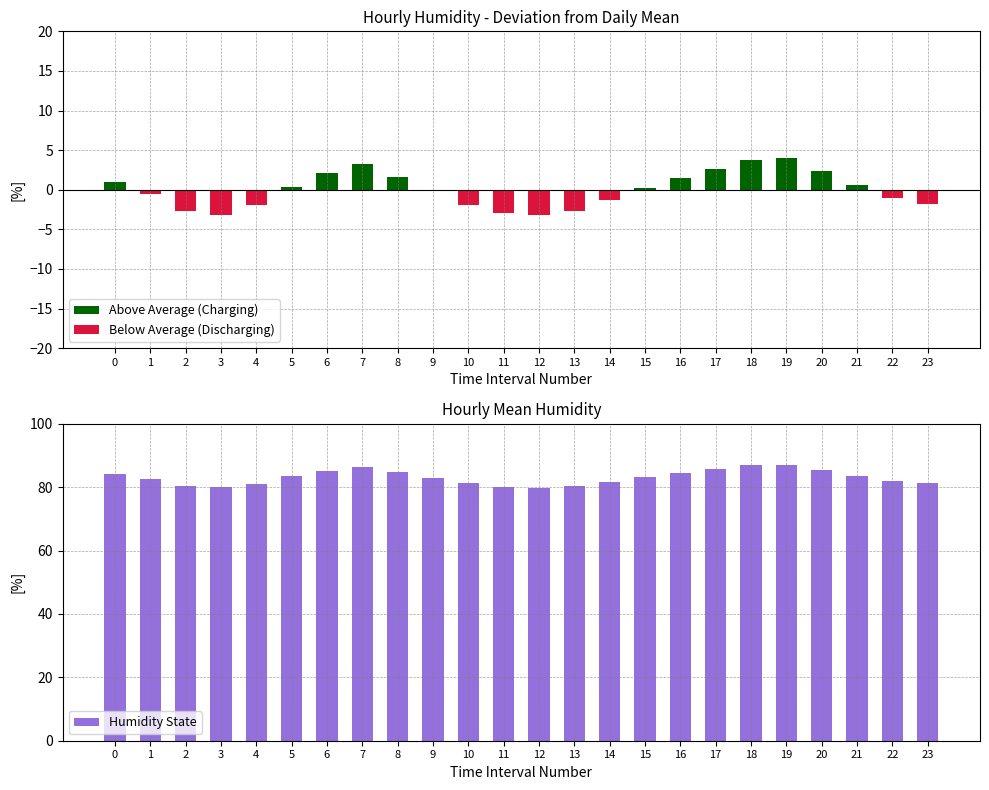

What is the approximate value of Humidity State at 19?

87.2